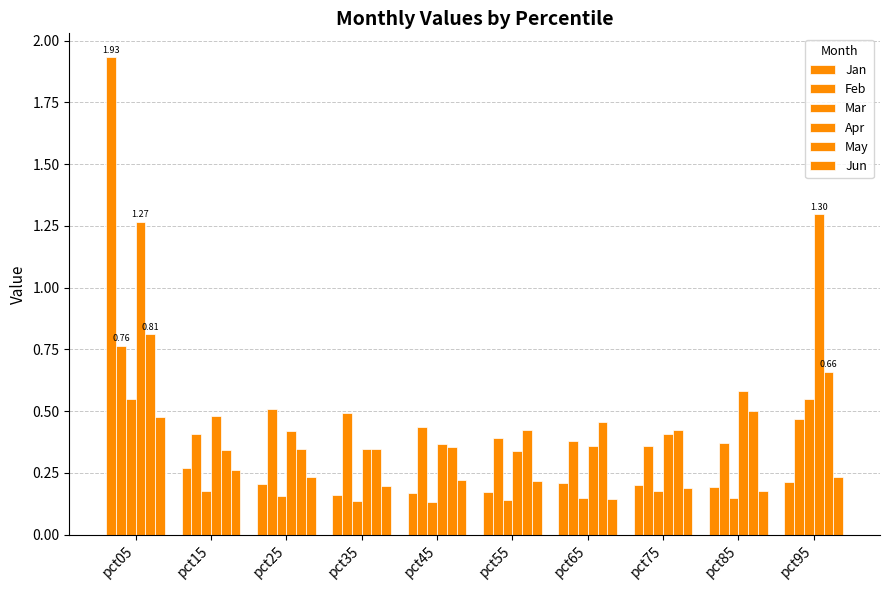

How many bars are there in each group?

6